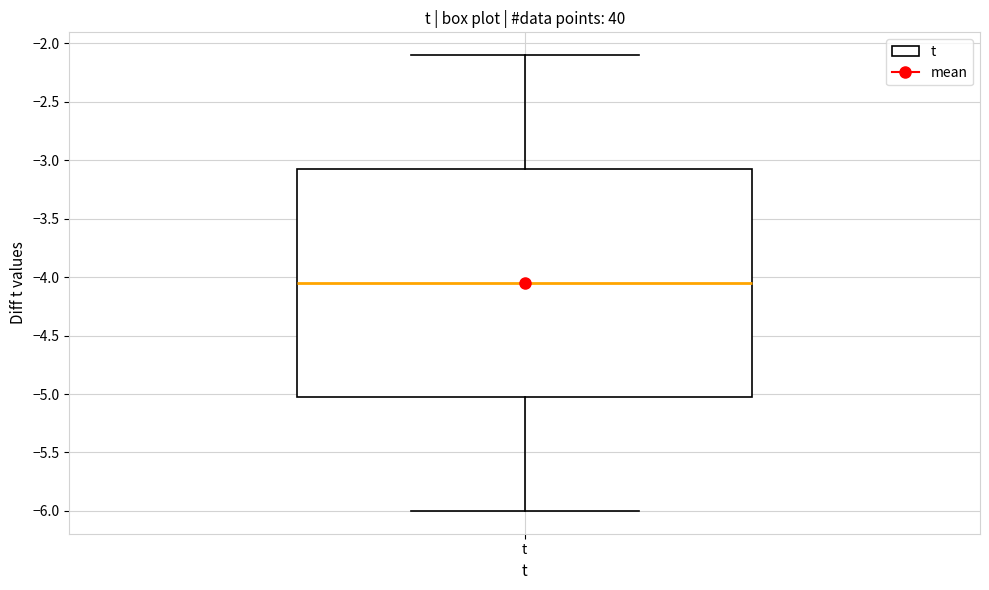

Read this box plot against the y-axis: the position of the median line, the range covered by the box, and the ends of both whiskers. The values are not printed on the chart, so give them approximately, as read against the axis.

median -4.05, box -5.00 to -3.05, whiskers -6.00 to -2.10